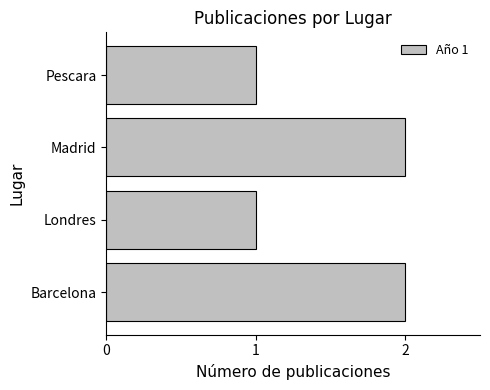

Reading top to bottom, what are all the values shown in this chart?

1	2	1	2